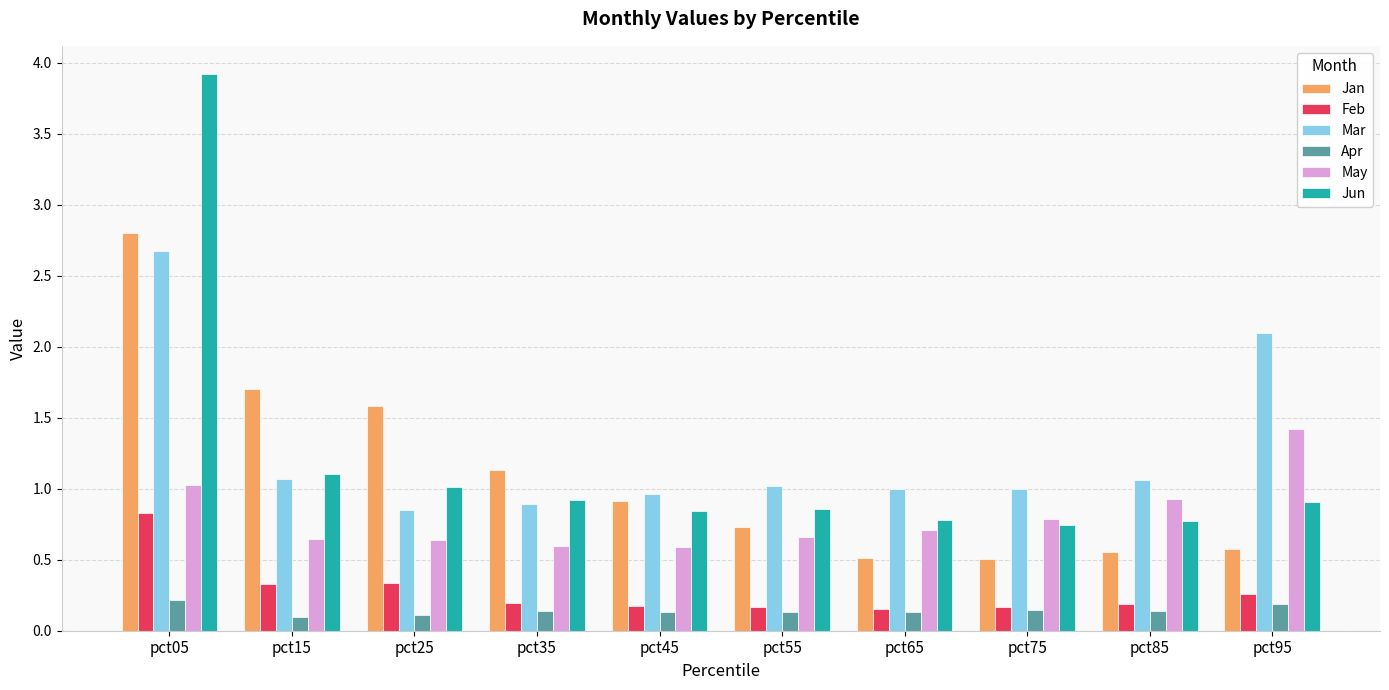

What is the lowest value of the Jan series?

0.5